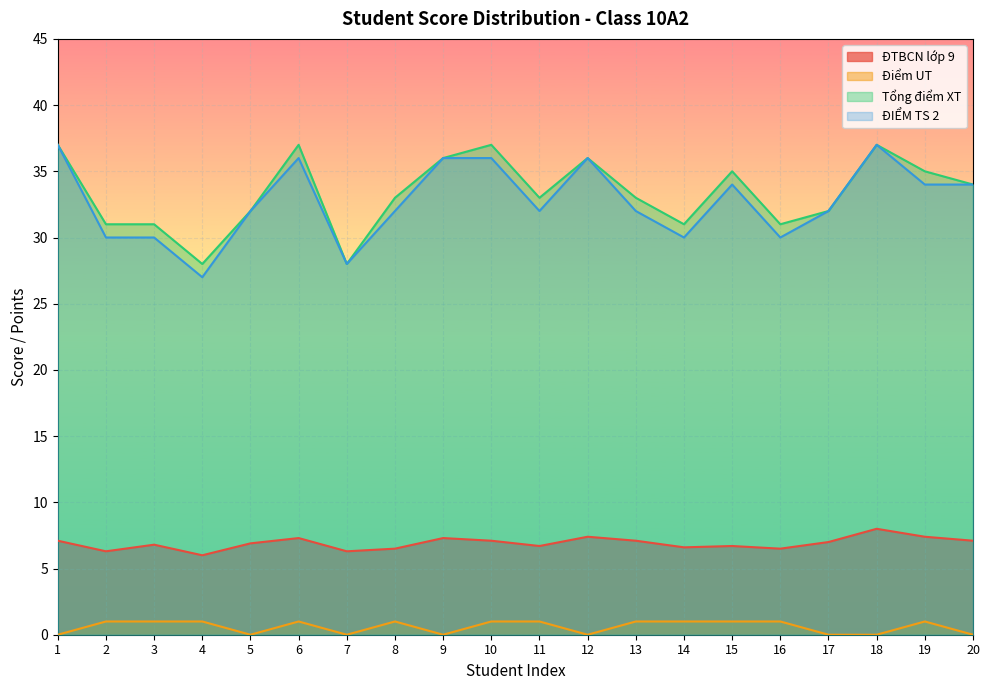

Reading left to right, transcribe all the data shown in this chart.

ĐTBCN lớp 9: 7.1	6.3	6.8	6.0	6.9	7.3	6.3	6.5	7.3	7.1	6.7	7.4	7.1	6.6	6.7	6.5	7.0	8.0	7.4	7.1
Điểm UT: 0.0	1.0	1.0	1.0	0.0	1.0	0.0	1.0	0.0	1.0	1.0	0.0	1.0	1.0	1.0	1.0	0.0	0.0	1.0	0.0
Tổng điểm XT: 37.0	31.0	31.0	28.0	32.0	37.0	28.0	33.0	36.0	37.0	33.0	36.0	33.0	31.0	35.0	31.0	32.0	37.0	35.0	34.0
ĐIỂM TS 2: 37.0	30.0	30.0	27.0	32.0	36.0	28.0	32.0	36.0	36.0	32.0	36.0	32.0	30.0	34.0	30.0	32.0	37.0	34.0	34.0